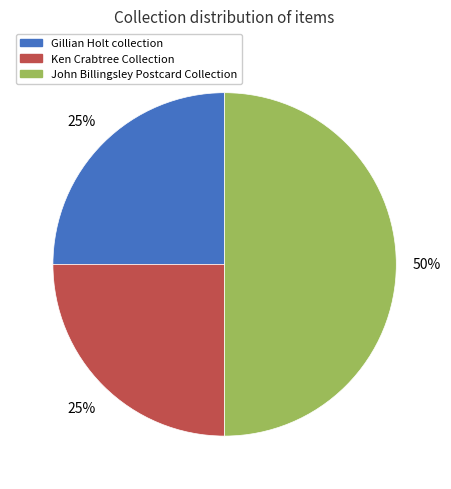

To the nearest percent, what is the difference between the largest and smallest slice percentages?

25%